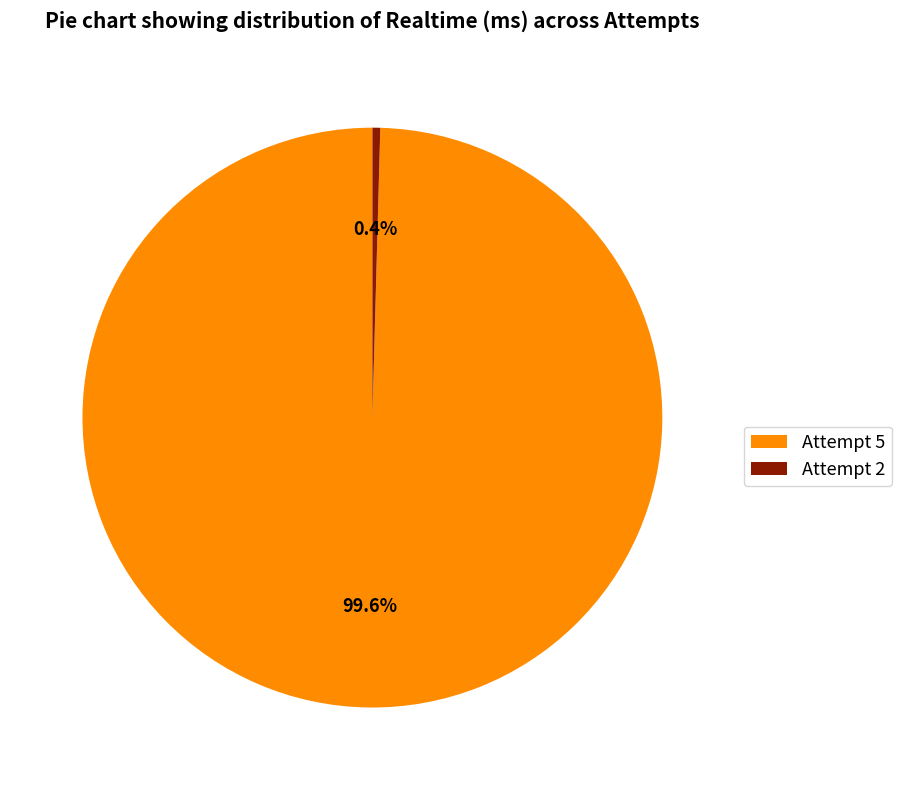

Is it true that Attempt 2 is 0% of the pie?

True